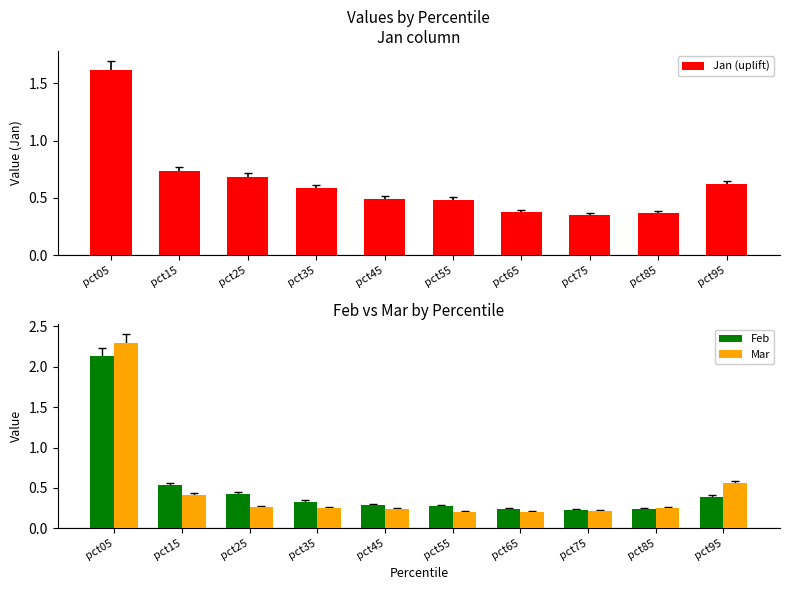

Does the chart contain stacked bars?

No